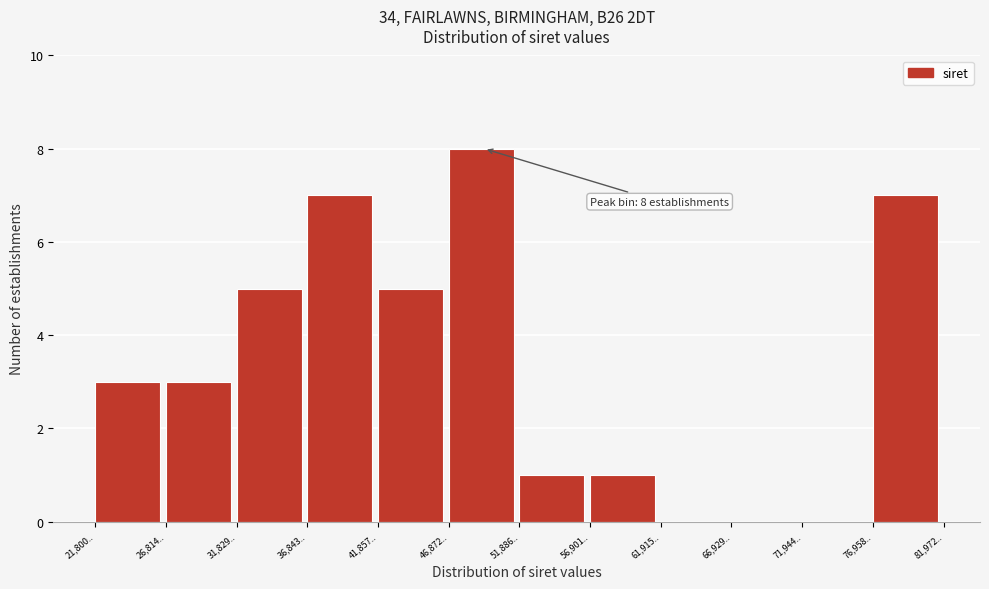

Reading right to left, list all the values displayed in this chart.

76,958..=7	71,944..=0	66,929..=0	61,915..=0	56,901..=1	51,886..=1	46,872..=8	41,857..=5	36,843..=7	31,829..=5	26,814..=3	21,800..=3